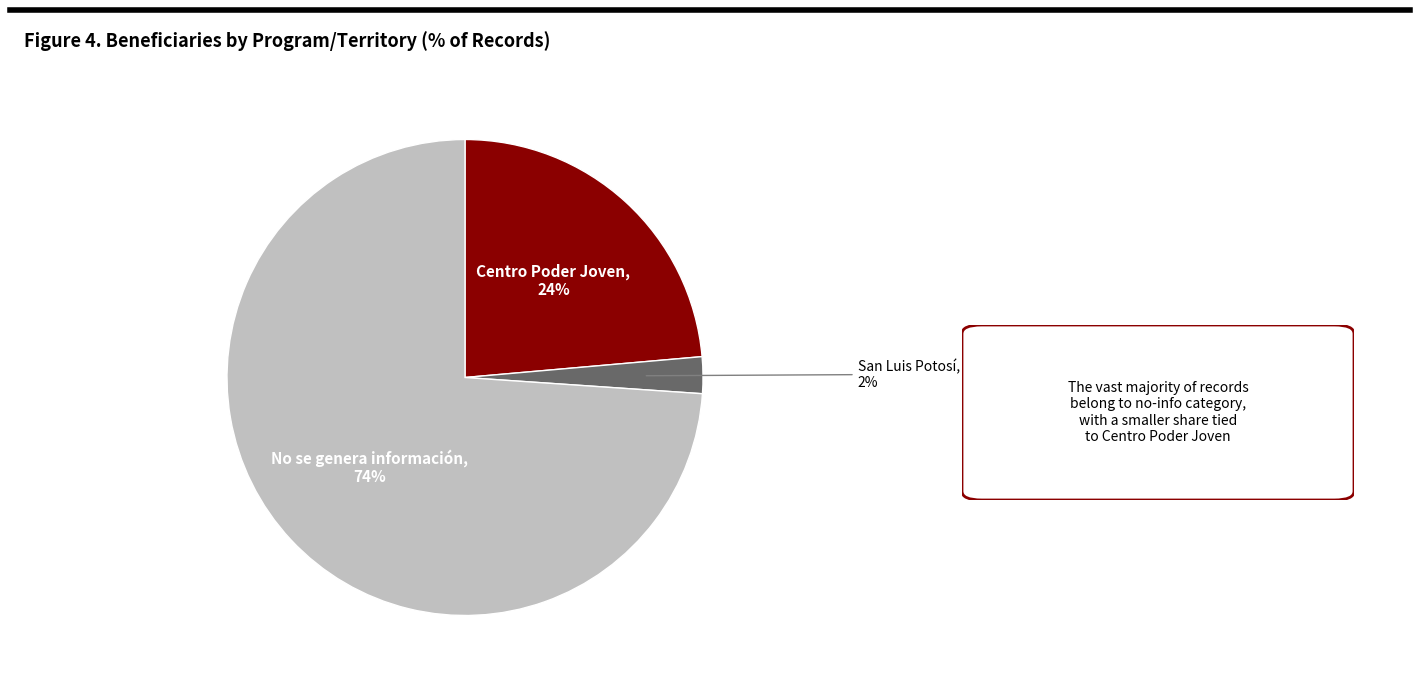

Is there a majority slice in this chart?

Yes